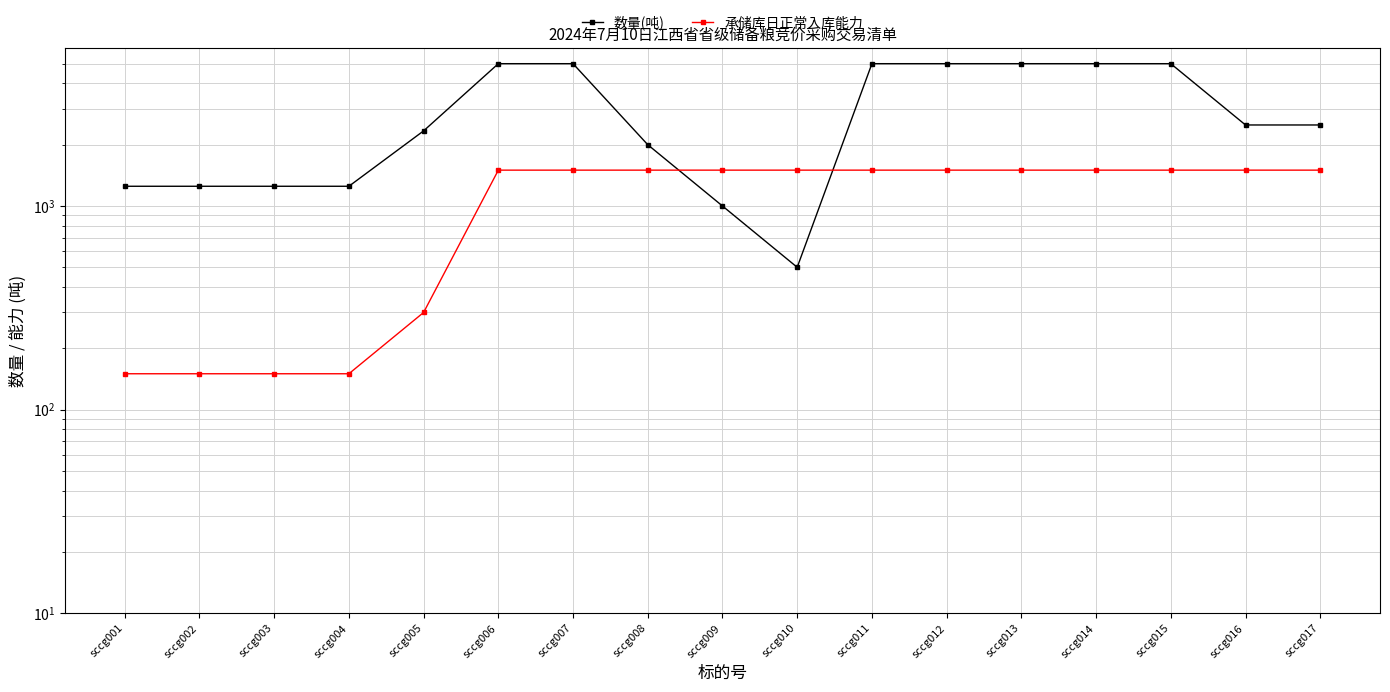

Where does the 数量(吨) series first go above 2500?

sccg006